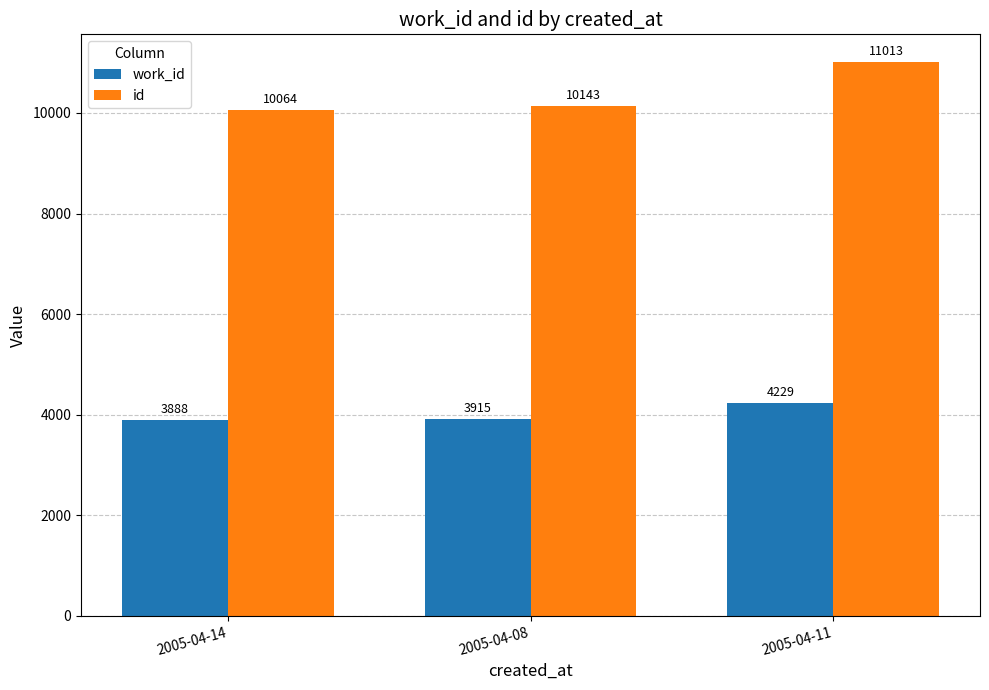

Reading right to left, extract all data points from this chart.

work_id: 4229	3915	3888
id: 11013	10143	10064